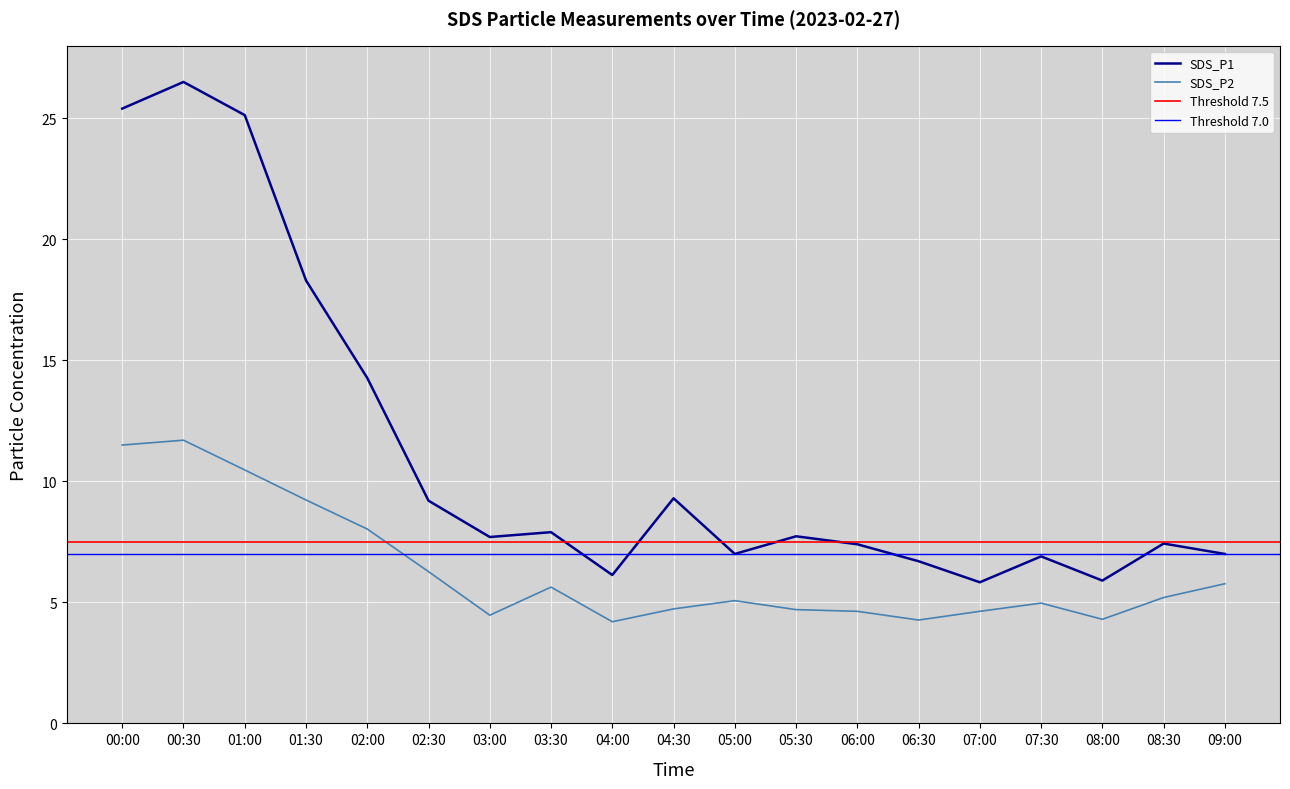

What is the difference between the maximum and minimum values in the SDS_P1 series?

20.7